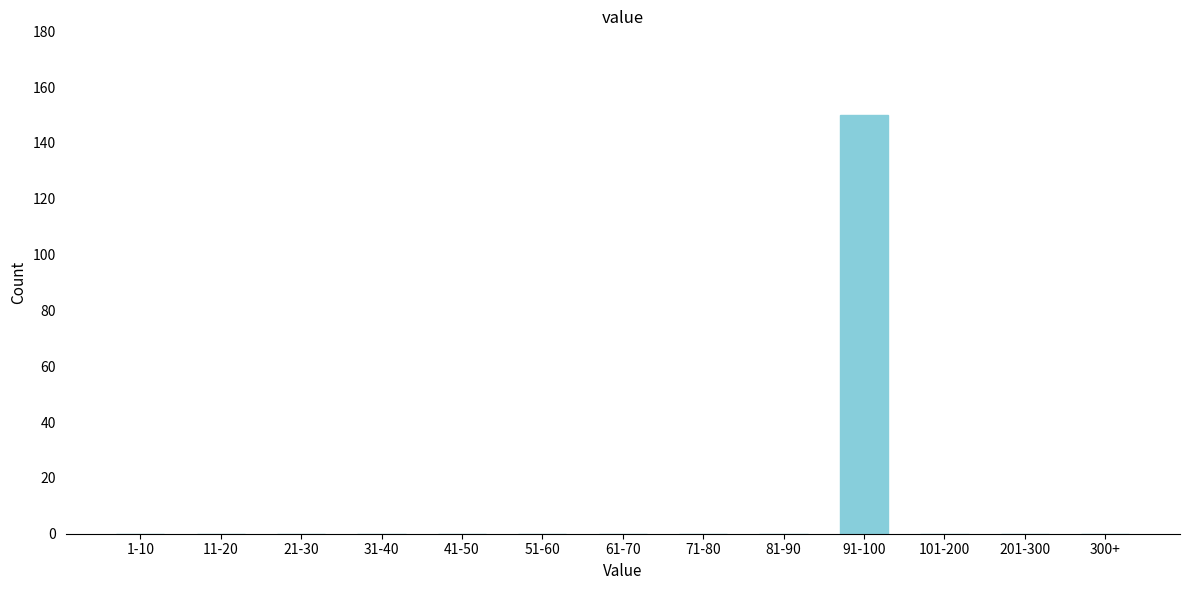

Reading right to left, extract all data points from this chart.

300+=0	201-300=0	101-200=0	91-100=150	81-90=0	71-80=0	61-70=0	51-60=0	41-50=0	31-40=0	21-30=0	11-20=0	1-10=0